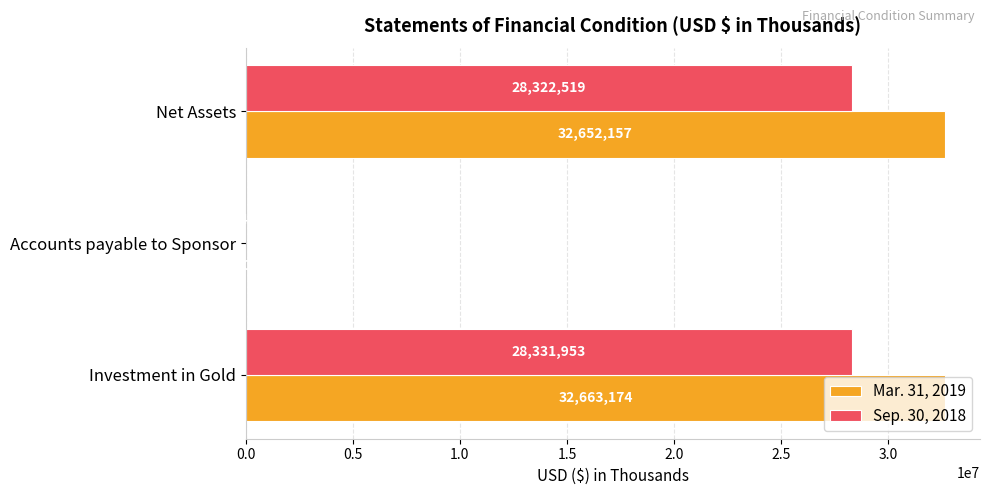

How many categories are shown in the chart?

3